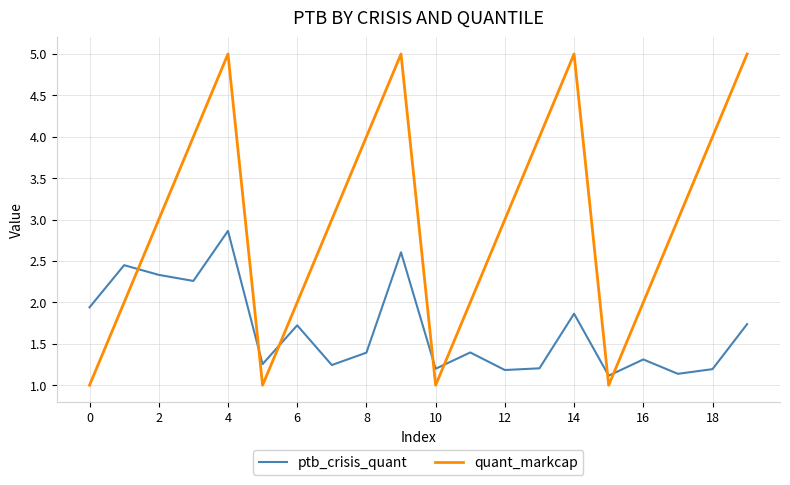

Rank the series by their maximum value, from highest to lowest.

quant_markcap, ptb_crisis_quant